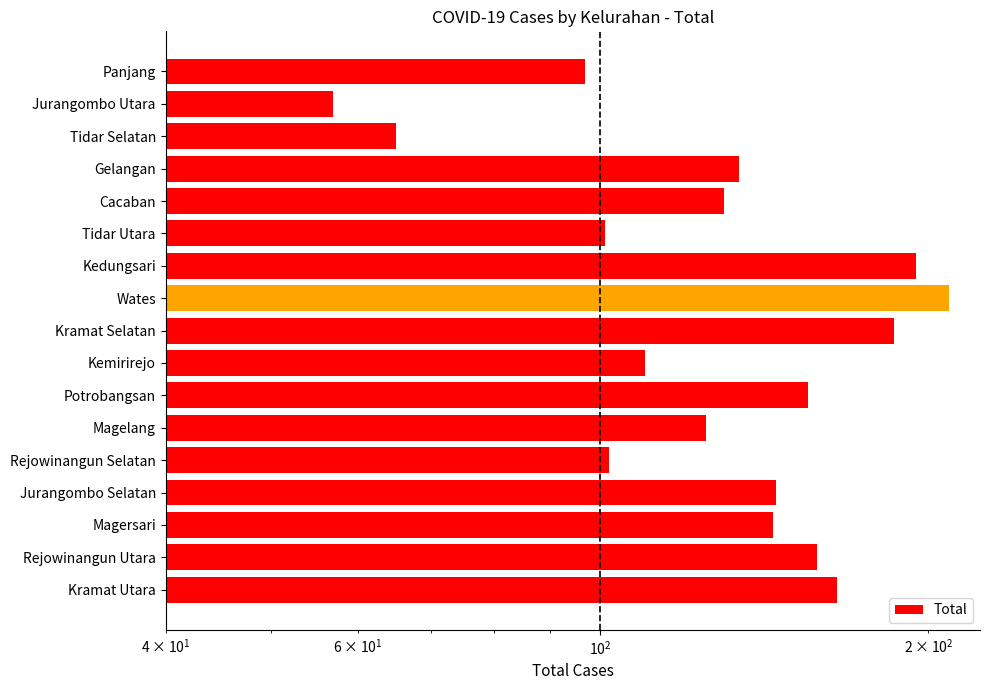

What is the average value?

134